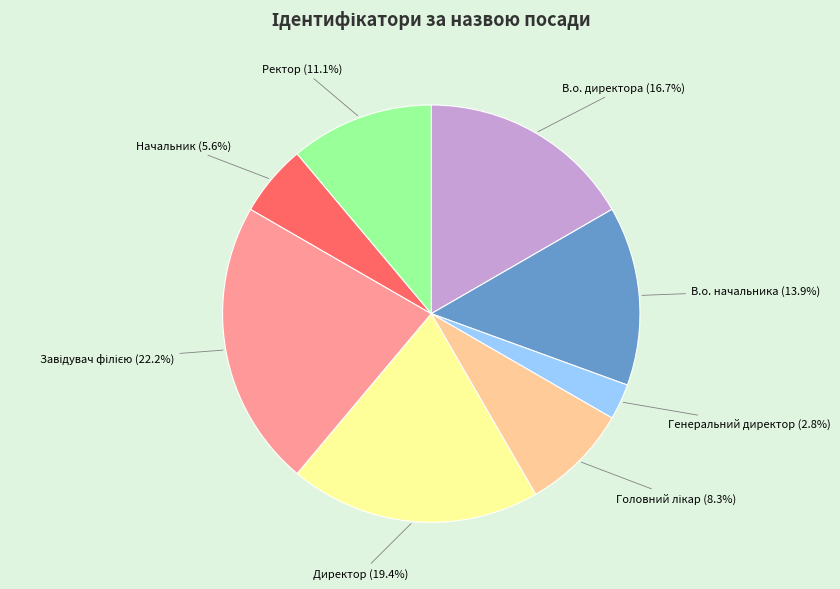

Is there a majority slice in this chart?

No